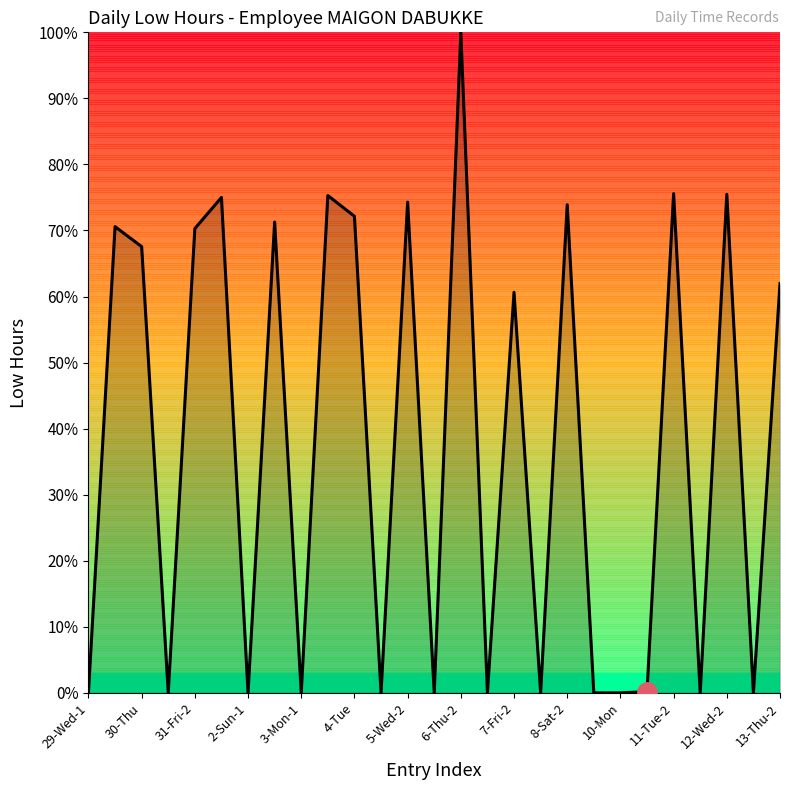

What is the difference between the maximum and minimum values?

100.0